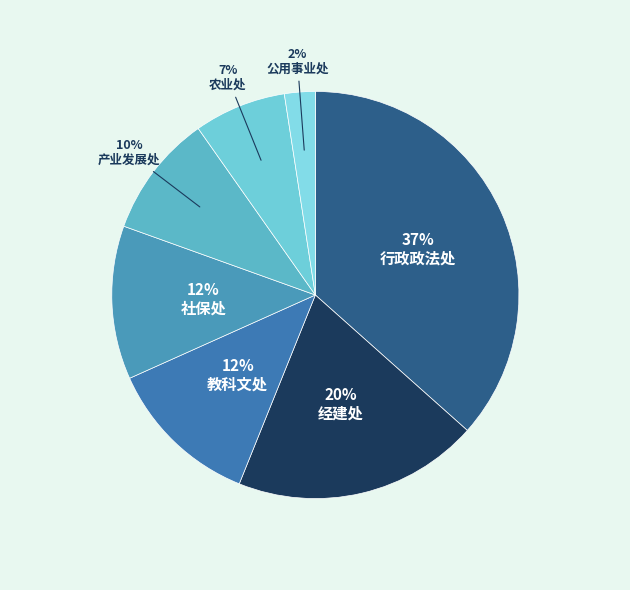

Rank the categories by value from highest to lowest.

行政政法处, 经建处, 教科文处, 社保处, 产业发展处, 农业处, 公用事业处